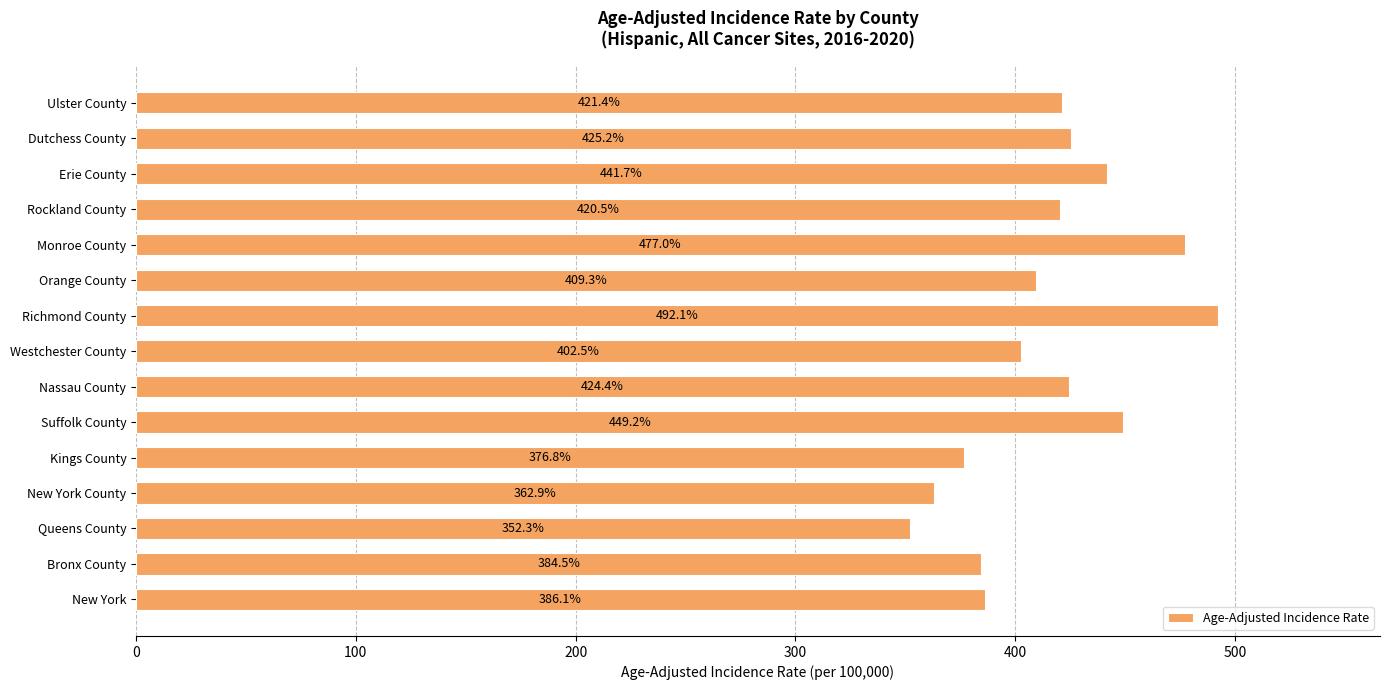

Is it true that the value at Richmond County is 297.4?

False